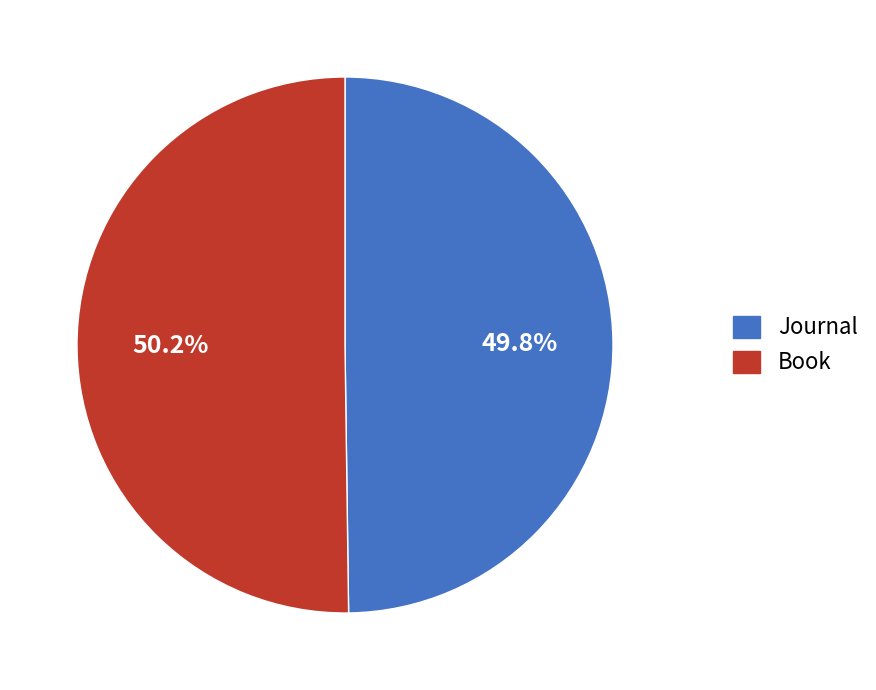

What is the total percentage of Book and Journal?

100.0%